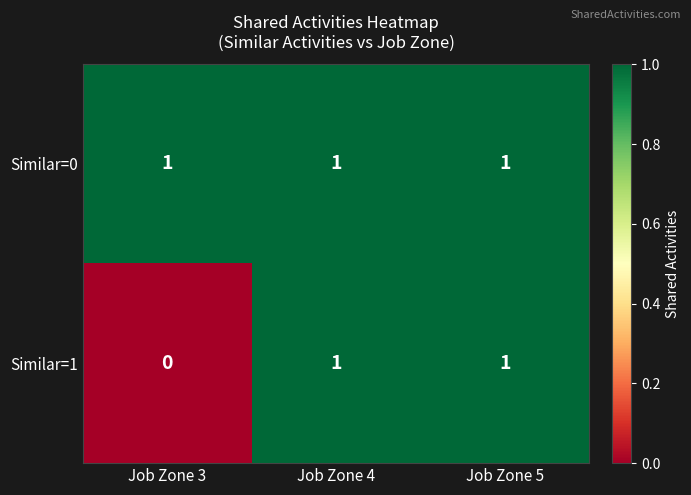

What is the total value across all series at Job Zone 3?

1